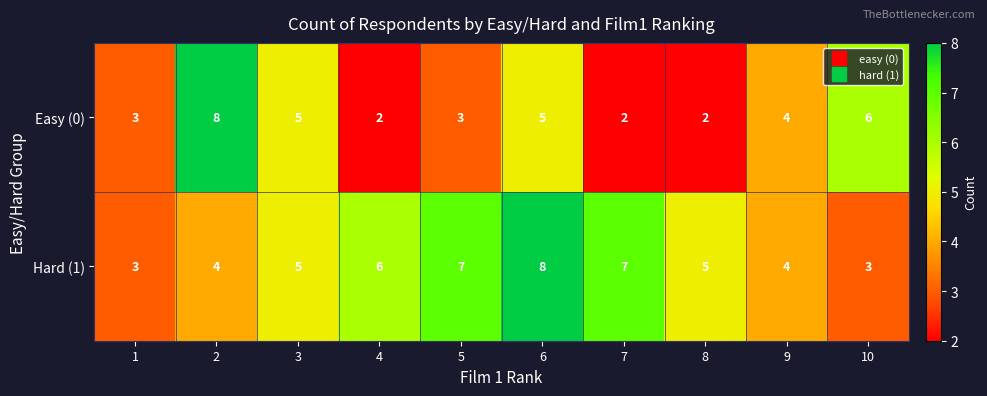

How many Hard (1) values are between 4 and 7?

7